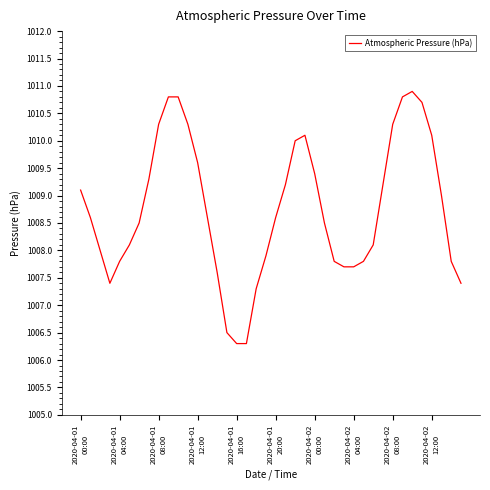

Reading left to right, list all the values displayed in this chart.

1009.1	1008.6	1008.0	1007.4	1007.8	1008.1	1008.5	1009.3	1010.3	1010.8	1010.8	1010.3	1009.6	1008.6	1007.6	1006.5	1006.3	1006.3	1007.3	1007.9	1008.6	1009.2	1010.0	1010.1	1009.4	1008.5	1007.8	1007.7	1007.7	1007.8	1008.1	1009.2	1010.3	1010.8	1010.9	1010.7	1010.1	1009.0	1007.8	1007.4